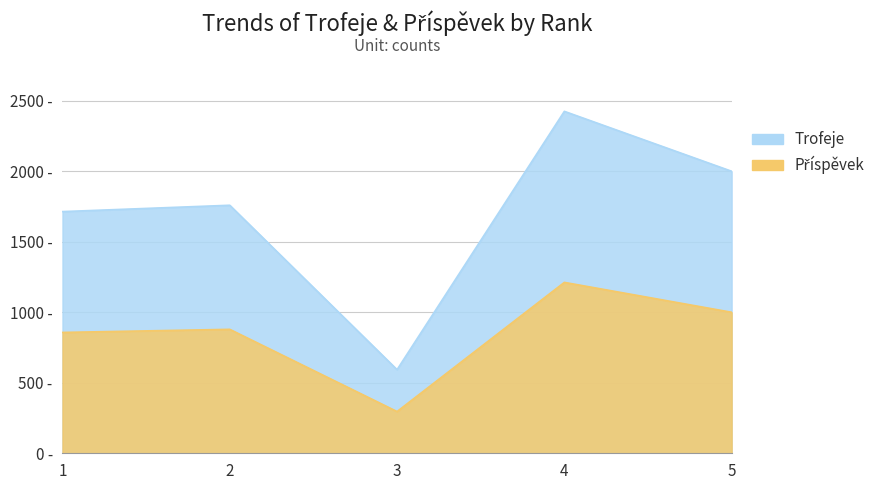

Where does the Příspěvek series first go above 879?

4